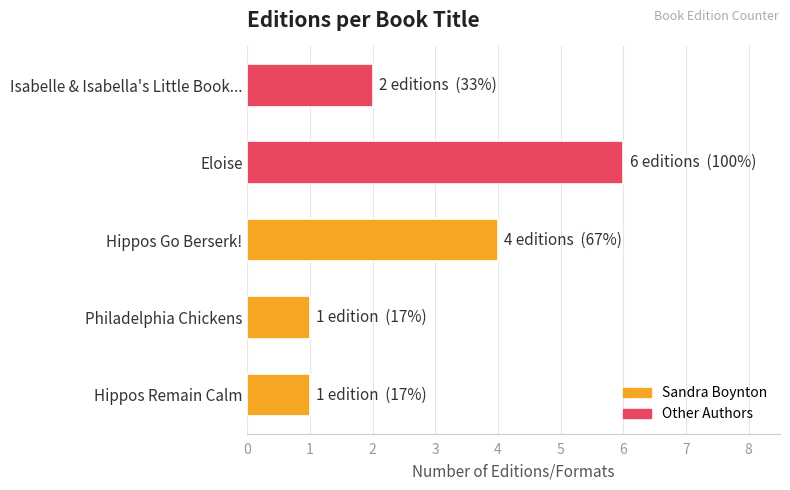

Reading bottom to top, transcribe all the data shown in this chart.

Hippos Remain Calm=1	Philadelphia Chickens=1	Hippos Go Berserk!=4	Eloise=6	Isabelle & Isabella's Little Book...=2